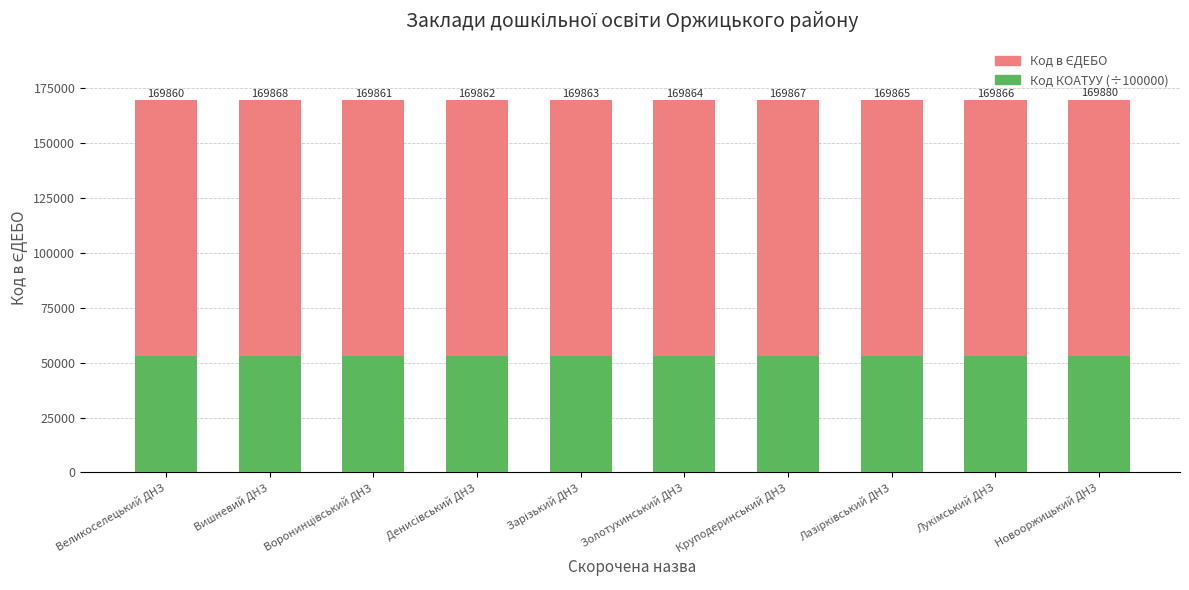

Reading left to right, transcribe all the data shown in this chart.

Код в ЄДЕБО: 169860	169868	169861	169862	169863	169864	169867	169865	169866	169880
Код КОАТУУ (÷100000): 53236	53236	53236	53236	53236	53236	53236	53236	53236	53236